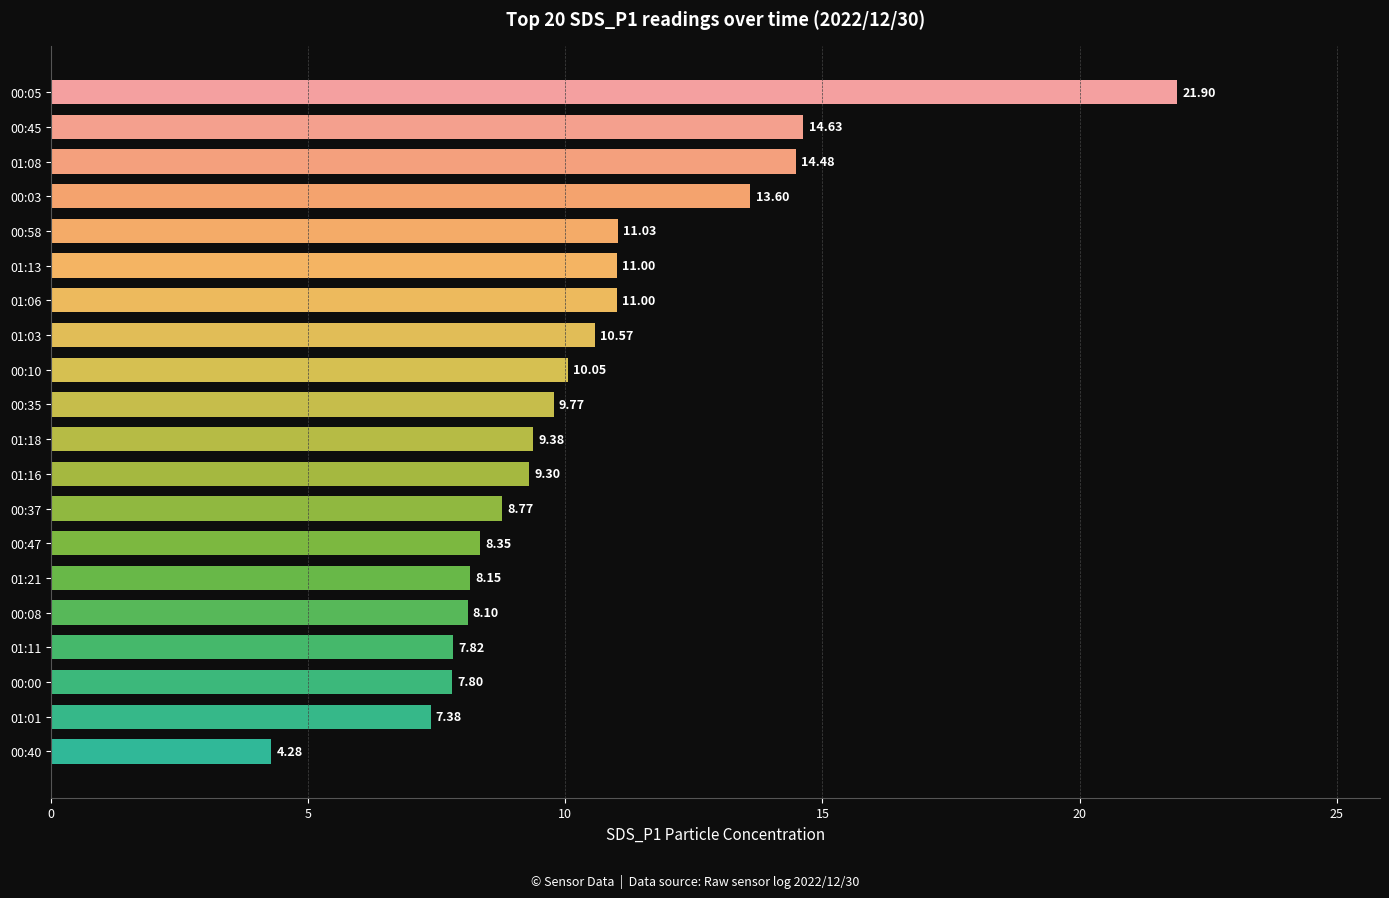

What is the difference between the maximum and minimum values?

17.6